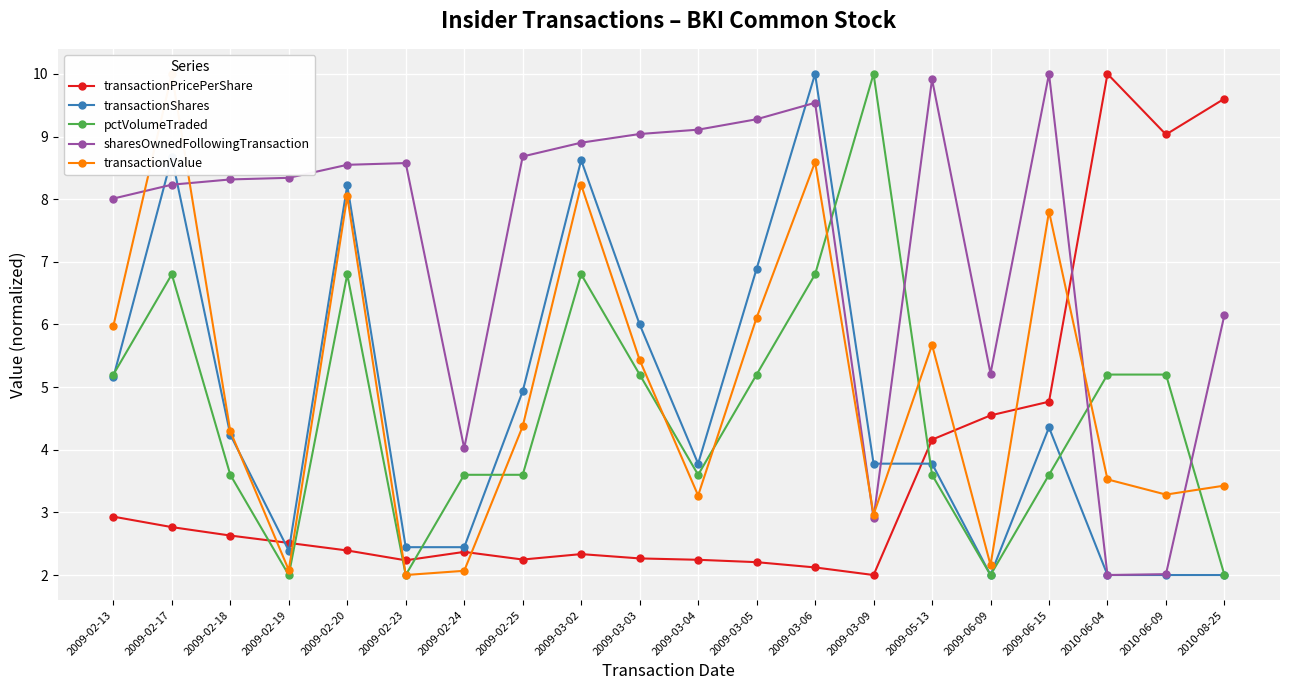

Reading left to right, extract all data points from this chart.

transactionPricePerShare: 2009-02-13=2.9	2009-02-17=2.8	2009-02-18=2.6	2009-02-19=2.5	2009-02-20=2.4	2009-02-23=2.2	2009-02-24=2.4	2009-02-25=2.2	2009-03-02=2.3	2009-03-03=2.3	2009-03-04=2.2	2009-03-05=2.2	2009-03-06=2.1	2009-03-09=2.0	2009-05-13=4.2	2009-06-09=4.5	2009-06-15=4.8	2010-06-04=10.0	2010-06-09=9.0	2010-08-25=9.6
transactionShares: 2009-02-13=5.2	2009-02-17=8.7	2009-02-18=4.2	2009-02-19=2.4	2009-02-20=8.2	2009-02-23=2.4	2009-02-24=2.4	2009-02-25=4.9	2009-03-02=8.6	2009-03-03=6.0	2009-03-04=3.8	2009-03-05=6.9	2009-03-06=10.0	2009-03-09=3.8	2009-05-13=3.8	2009-06-09=2.0	2009-06-15=4.4	2010-06-04=2.0	2010-06-09=2.0	2010-08-25=2.0
pctVolumeTraded: 2009-02-13=5.2	2009-02-17=6.8	2009-02-18=3.6	2009-02-19=2.0	2009-02-20=6.8	2009-02-23=2.0	2009-02-24=3.6	2009-02-25=3.6	2009-03-02=6.8	2009-03-03=5.2	2009-03-04=3.6	2009-03-05=5.2	2009-03-06=6.8	2009-03-09=10.0	2009-05-13=3.6	2009-06-09=2.0	2009-06-15=3.6	2010-06-04=5.2	2010-06-09=5.2	2010-08-25=2.0
sharesOwnedFollowingTransaction: 2009-02-13=8.0	2009-02-17=8.2	2009-02-18=8.3	2009-02-19=8.3	2009-02-20=8.5	2009-02-23=8.6	2009-02-24=4.0	2009-02-25=8.7	2009-03-02=8.9	2009-03-03=9.0	2009-03-04=9.1	2009-03-05=9.3	2009-03-06=9.5	2009-03-09=2.9	2009-05-13=9.9	2009-06-09=5.2	2009-06-15=10.0	2010-06-04=2.0	2010-06-09=2.0	2010-08-25=6.2
transactionValue: 2009-02-13=6.0	2009-02-17=10.0	2009-02-18=4.3	2009-02-19=2.1	2009-02-20=8.0	2009-02-23=2.0	2009-02-24=2.1	2009-02-25=4.4	2009-03-02=8.2	2009-03-03=5.4	2009-03-04=3.3	2009-03-05=6.1	2009-03-06=8.6	2009-03-09=3.0	2009-05-13=5.7	2009-06-09=2.2	2009-06-15=7.8	2010-06-04=3.5	2010-06-09=3.3	2010-08-25=3.4